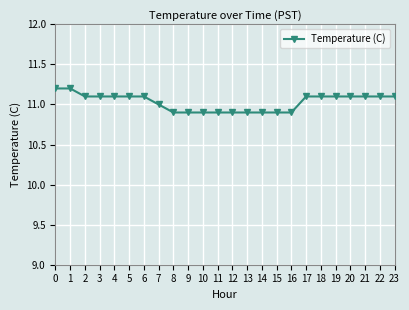

What is the sum of all values?

264.7